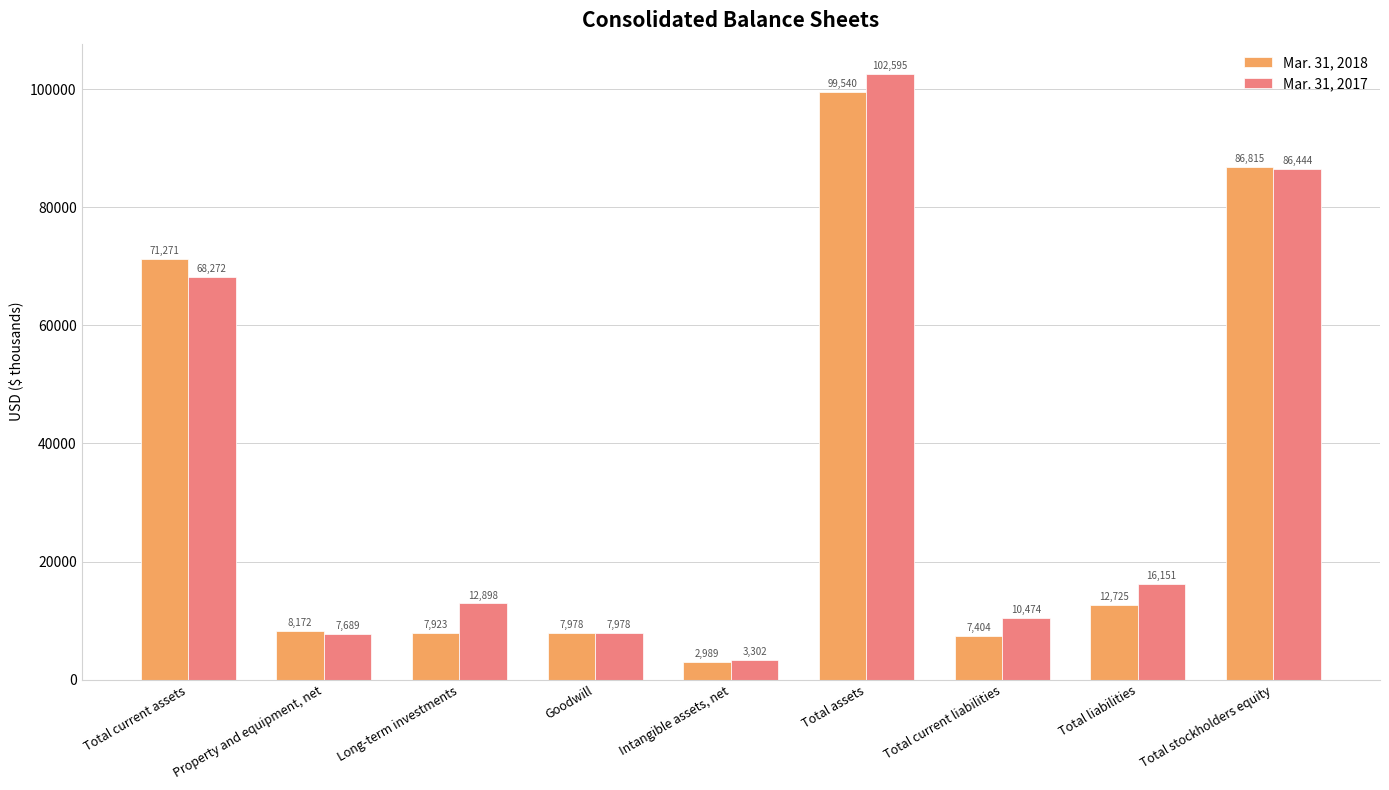

How many bars are there in each group?

2